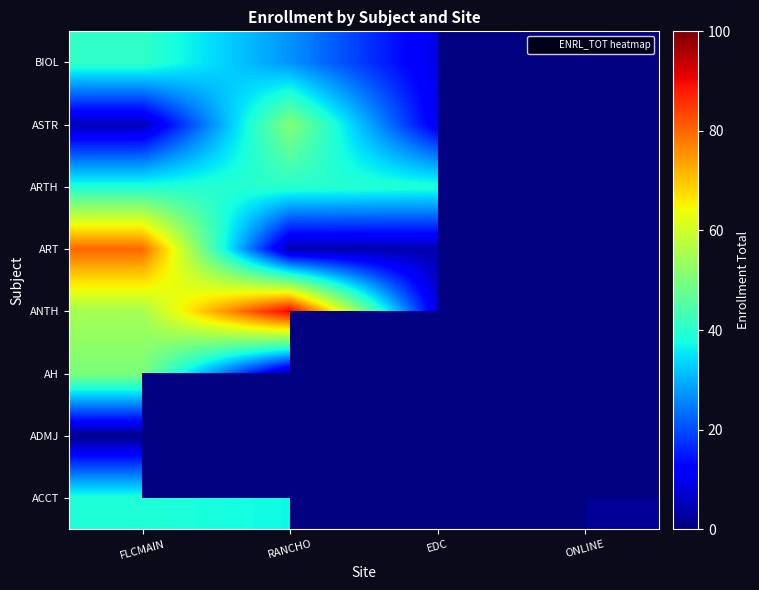

Rank the series by their maximum value, from lowest to highest.

ADMJ, ACCT, ARTH, BIOL, AH, ASTR, ART, ANTH